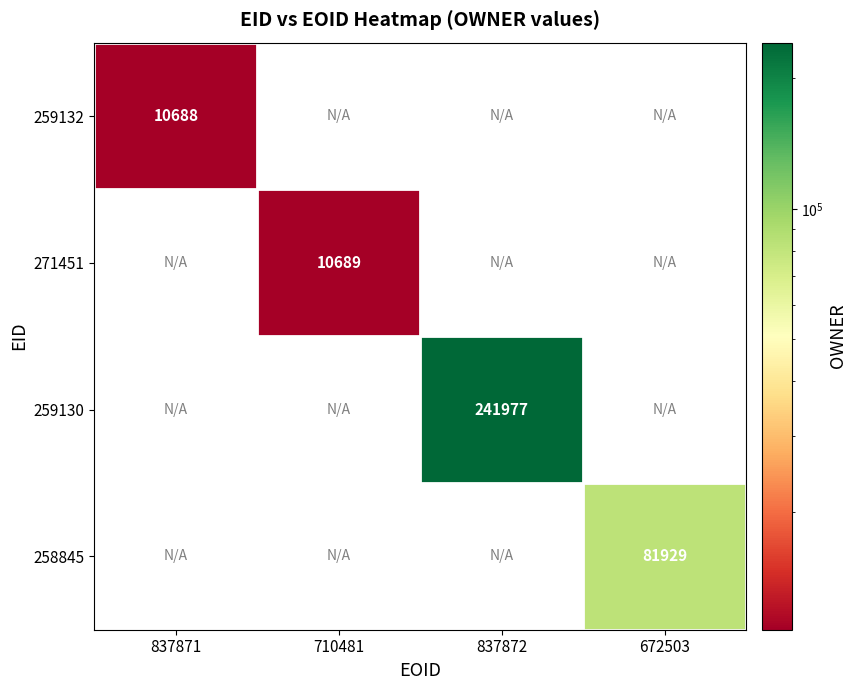

True or false: 259132 has a value of 10688 at 837871.

True